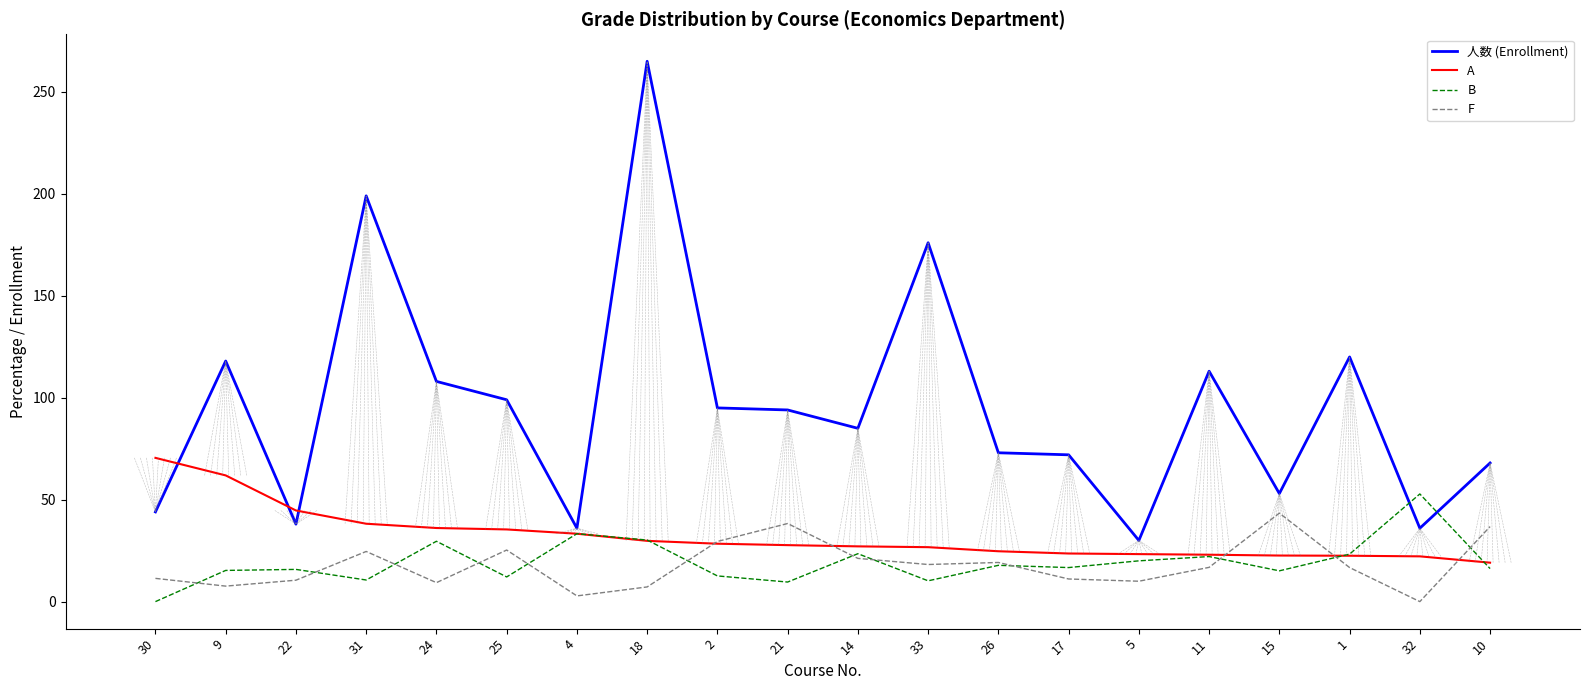

What is the difference between the highest and lowest values at 33?

165.8